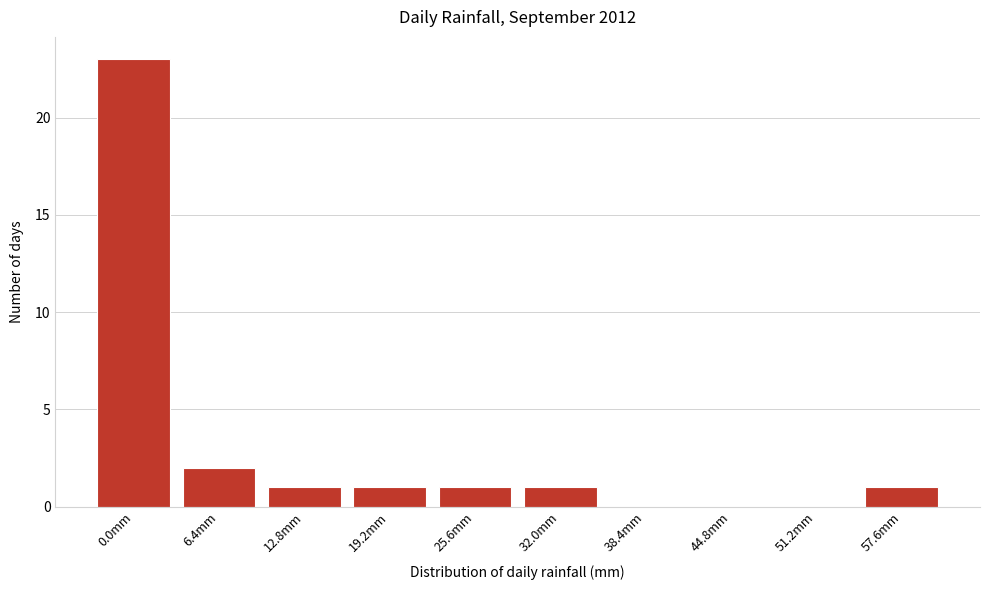

Reading right to left, list all the values displayed in this chart.

57.6mm=1	51.2mm=0	44.8mm=0	38.4mm=0	32.0mm=1	25.6mm=1	19.2mm=1	12.8mm=1	6.4mm=2	0.0mm=23